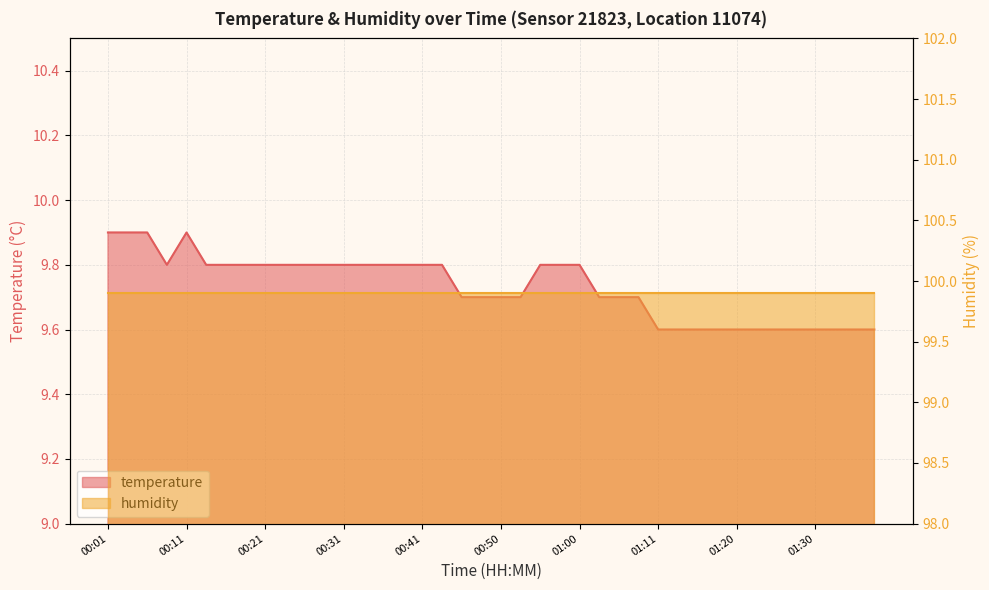

Read the value at 01:08.

9.7